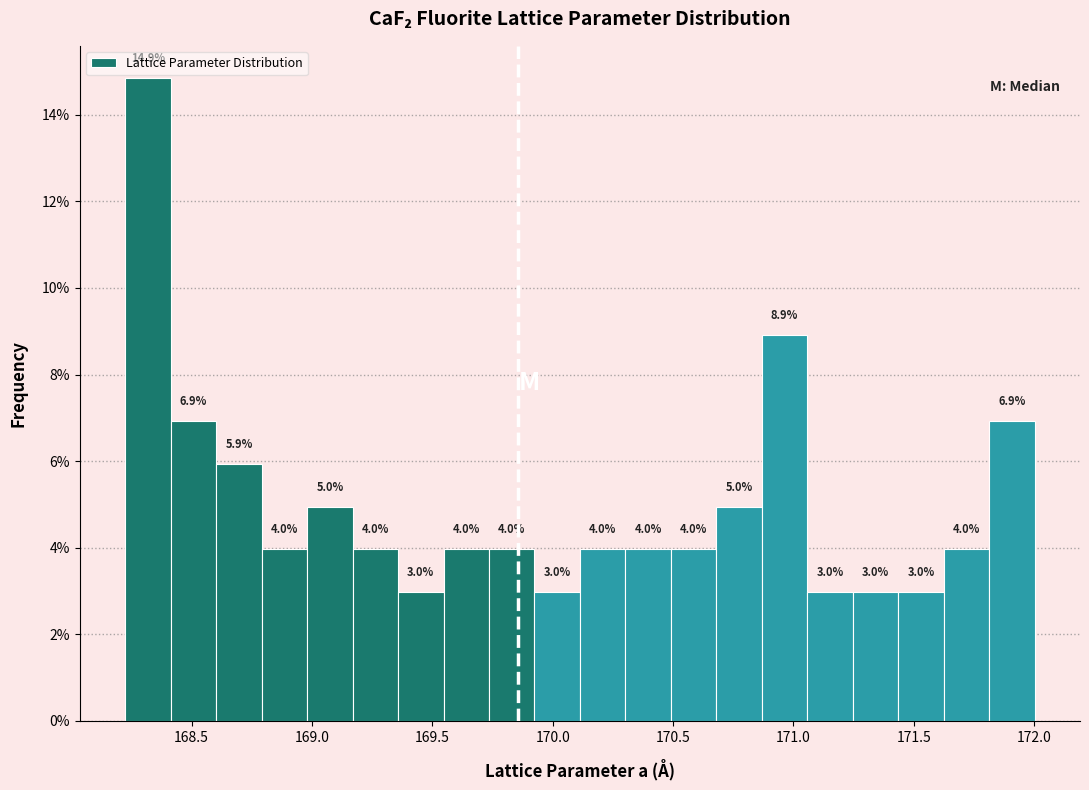

Read against the x-axis, roughly where is the centre of the tallest bar?

168.30